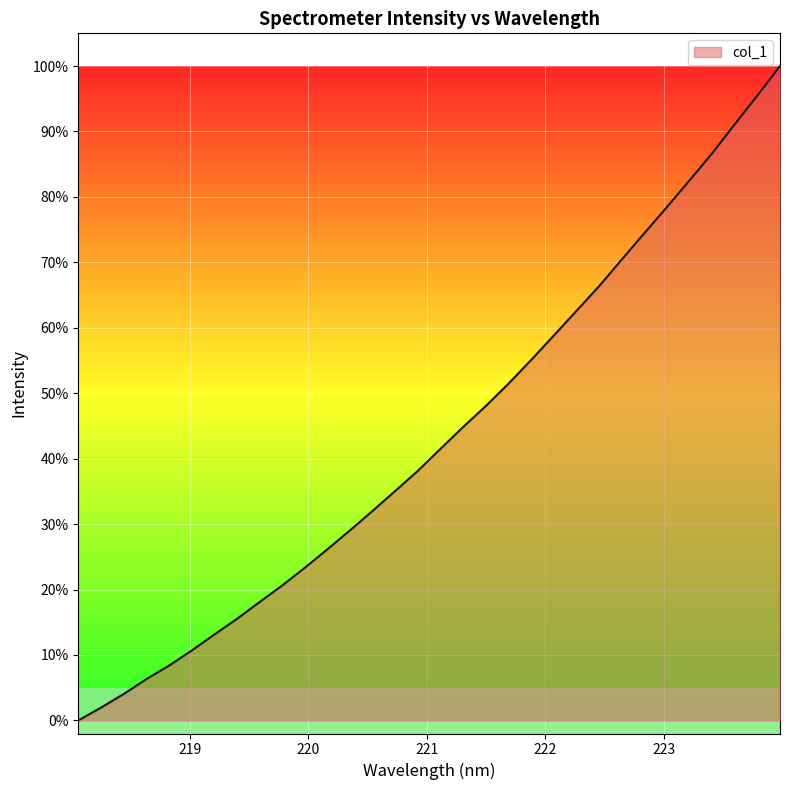

What is the maximum value shown in the chart?

100.0